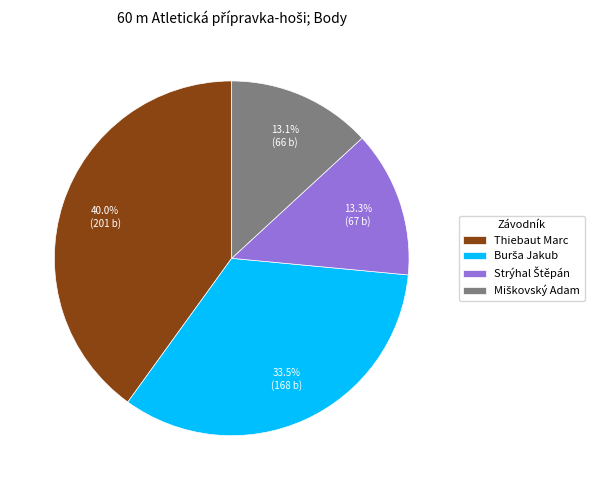

Is there any slice that represents more than half of the pie?

No